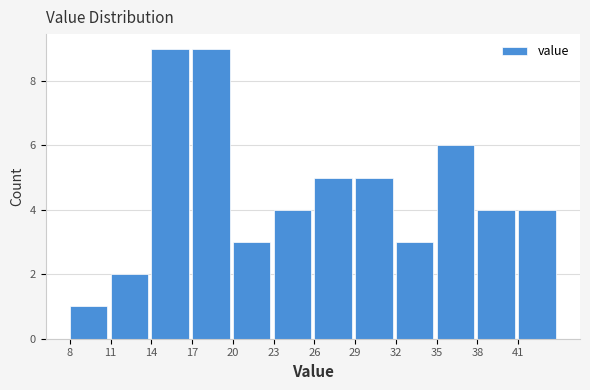

Reading left to right, list all the values displayed in this chart.

1	2	9	9	3	4	5	5	3	6	4	4